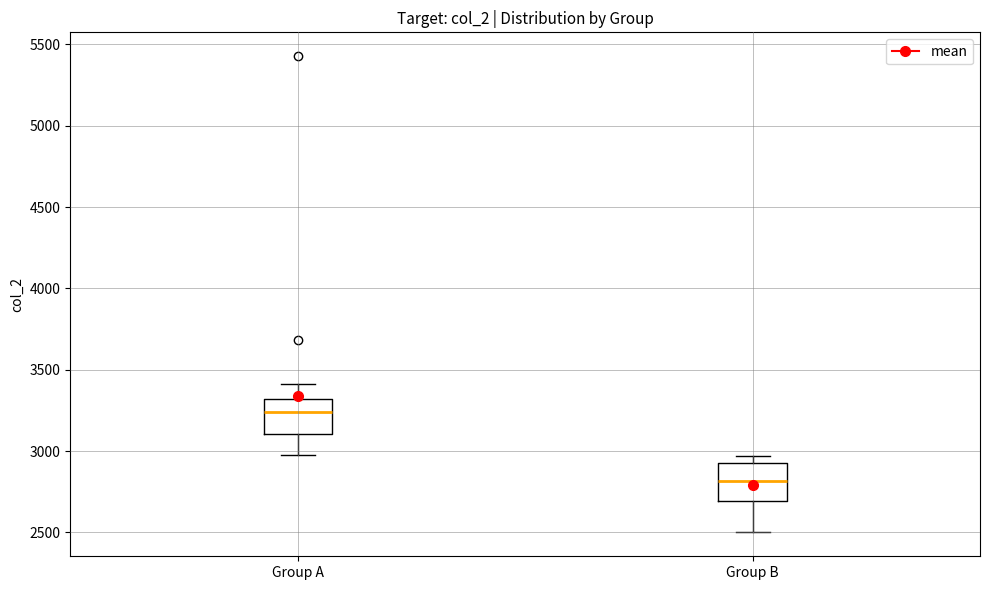

Reading left to right, transcribe this box plot: for each box, give where its median line is, the range the box spans, and where its two whiskers end, as read against the y-axis. The values are not printed on the chart, so give them approximately, as read against the axis.

Group A: median 3250, box 3100 to 3300, whiskers 2950 to 3400
Group B: median 2800, box 2700 to 2950, whiskers 2500 to 2950 (just above the box's upper edge)